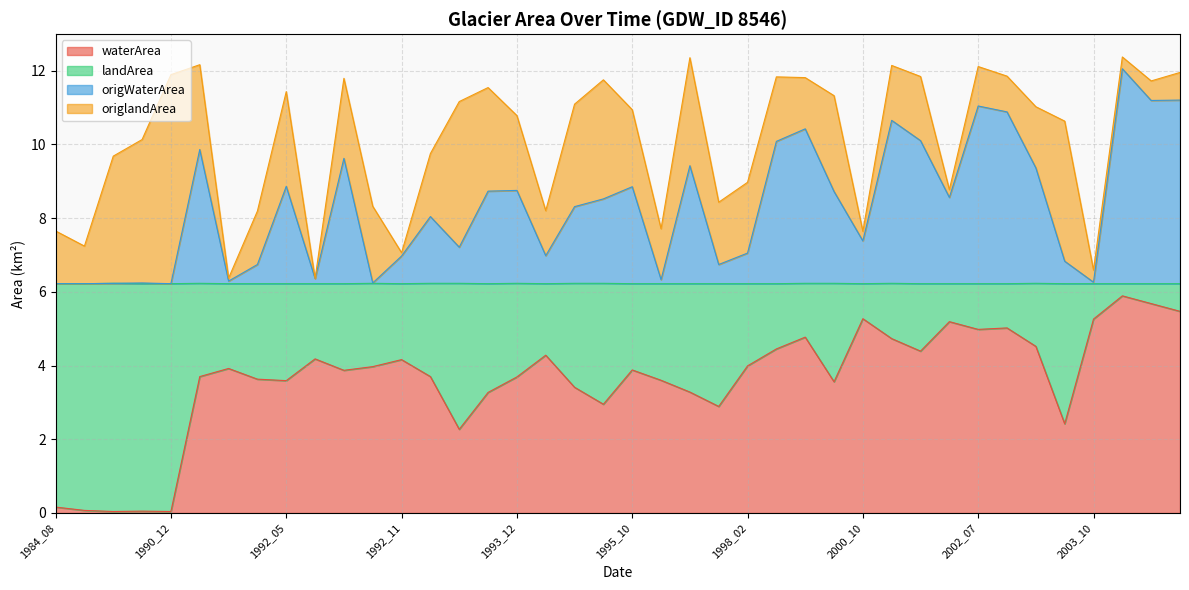

The origWaterArea series shows 8.9 at 1992_05. True or false?

True